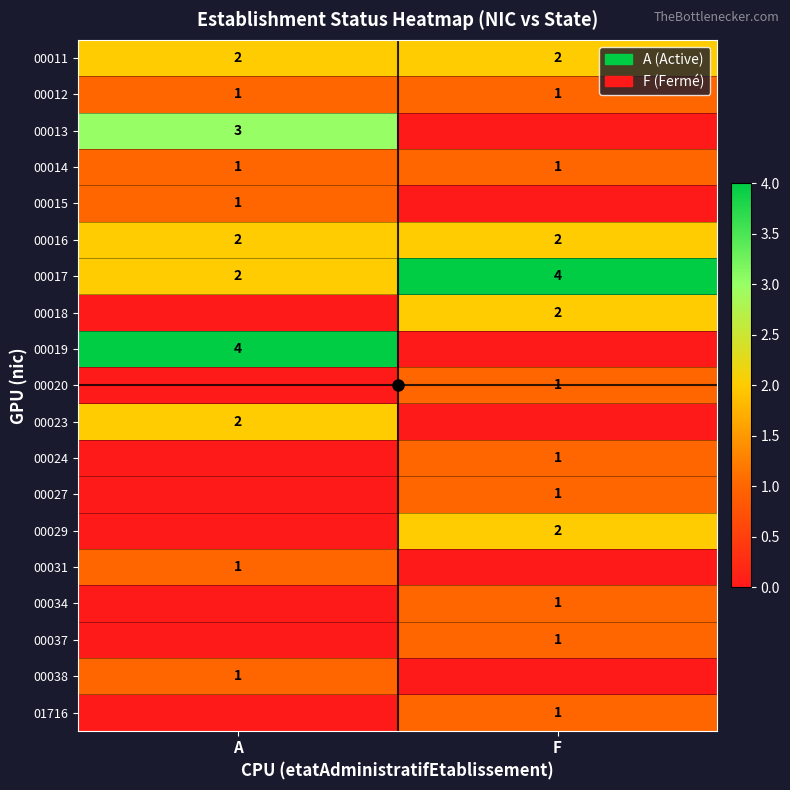

Is it true that 00037 equals 1 at A?

False